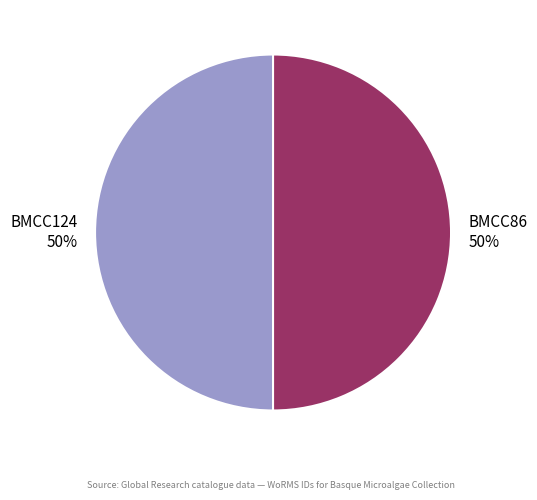

To the nearest percent, what is the average slice percentage?

50%